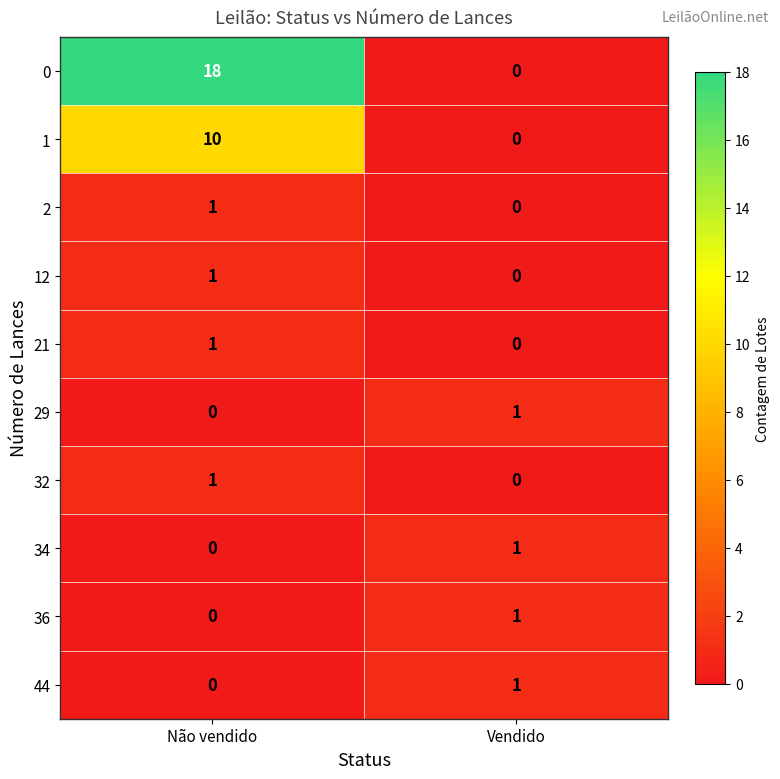

Where is 34 nearest to the value 0?

Não vendido